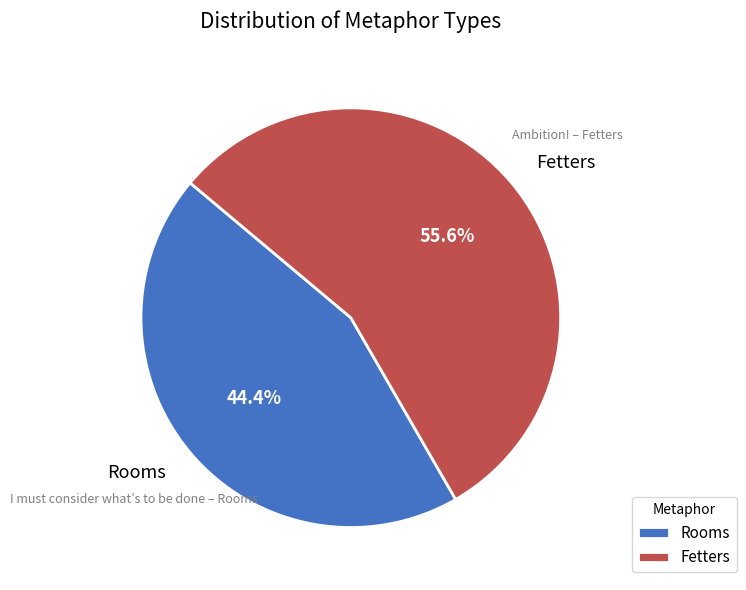

Which slice is the smallest?

Rooms